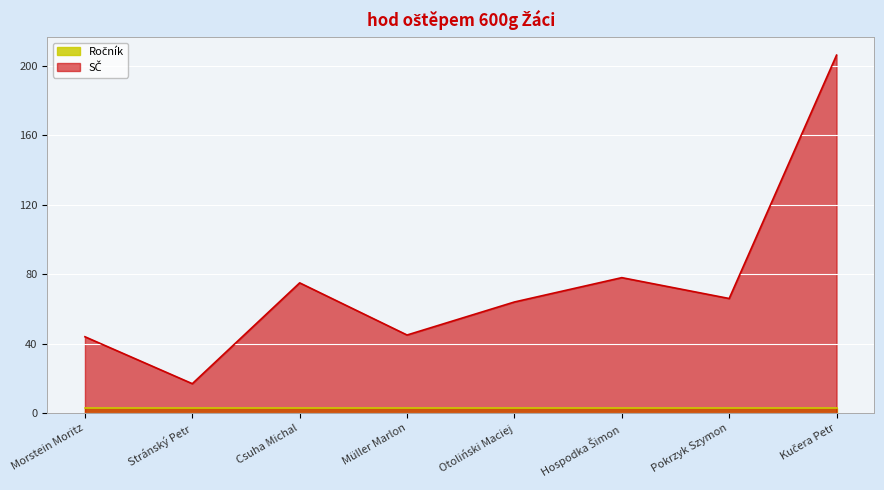

How many values exceed 66?

3